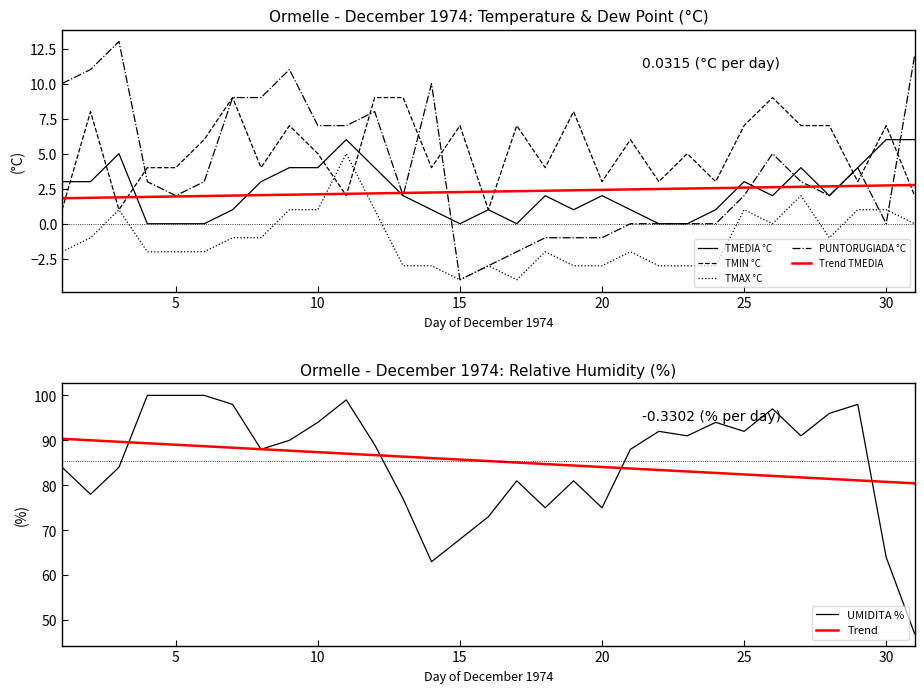

How many data points in TMEDIA °C are above 2?

13